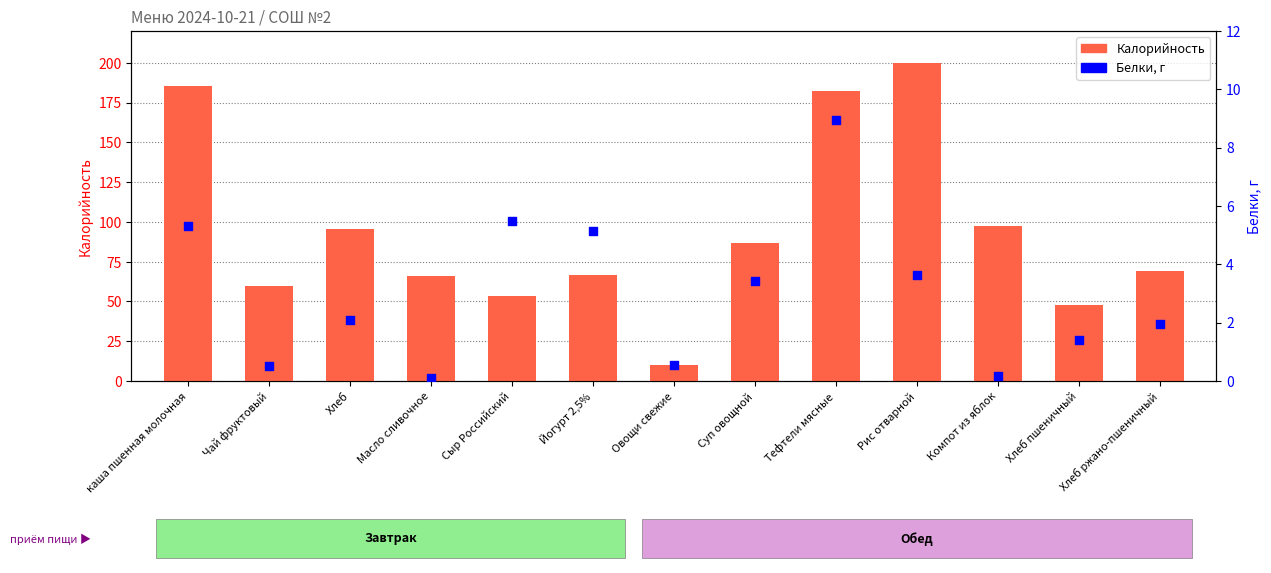

Which series has the largest Y range (max minus min)?

Калорийность